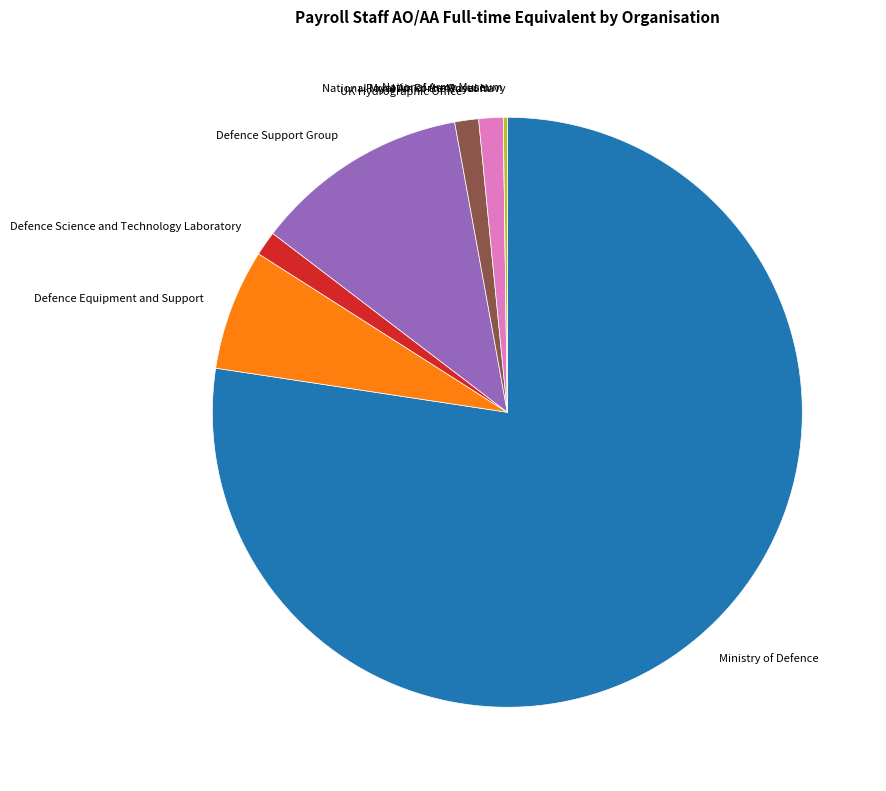

The UK Hydrographic Office slice represents 1% of the pie. True or false?

True